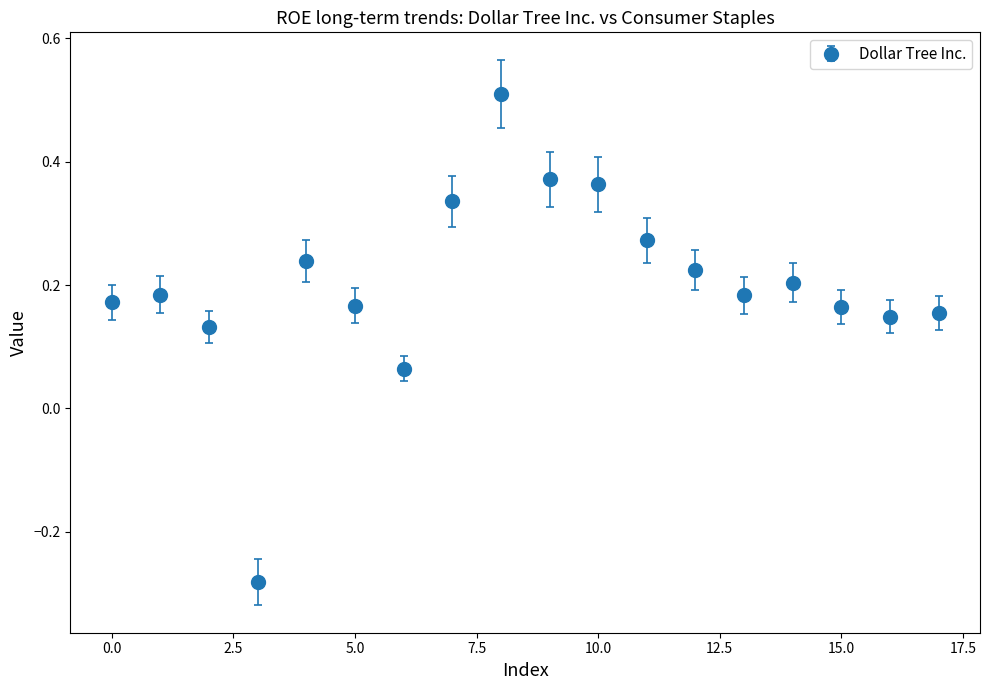

What is the difference between the maximum and minimum values?

0.8